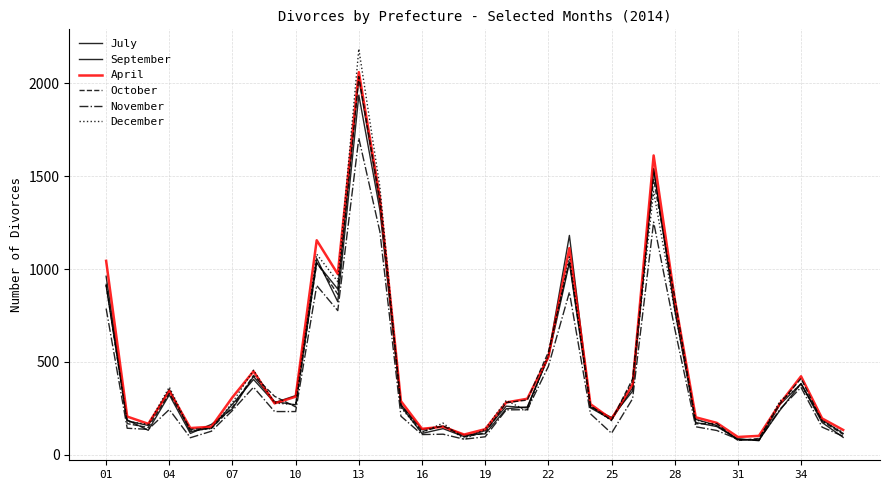

Reading left to right, transcribe all the data shown in this chart.

July: 961	187	131	322	114	163	247	421	286	268	1033	892	2027	1353	261	114	140	97	129	261	252	532	1181	252	188	359	1538	804	190	157	81	79	239	383	173	93
September: 910	182	157	352	124	144	272	405	280	318	1057	824	1937	1318	269	135	154	105	112	247	257	524	1034	257	200	342	1542	781	173	151	85	75	270	382	187	114
April: 1044	205	166	343	143	150	309	449	276	312	1155	973	2061	1385	288	139	150	108	137	281	301	526	1113	272	191	379	1612	840	201	171	95	101	275	422	195	133
October: 921	167	146	330	136	141	256	427	314	257	1035	864	2037	1372	268	124	155	95	117	280	294	552	1043	264	185	407	1483	848	166	167	76	87	275	410	180	109
November: 787	142	136	243	91	126	238	363	232	232	911	776	1705	1201	207	108	110	83	96	241	242	475	875	220	115	301	1253	680	150	130	83	77	245	362	148	99
December: 912	178	163	364	130	140	281	455	278	269	1080	932	2186	1443	253	119	170	82	137	292	235	537	1066	260	183	398	1418	777	188	154	78	81	289	376	183	119